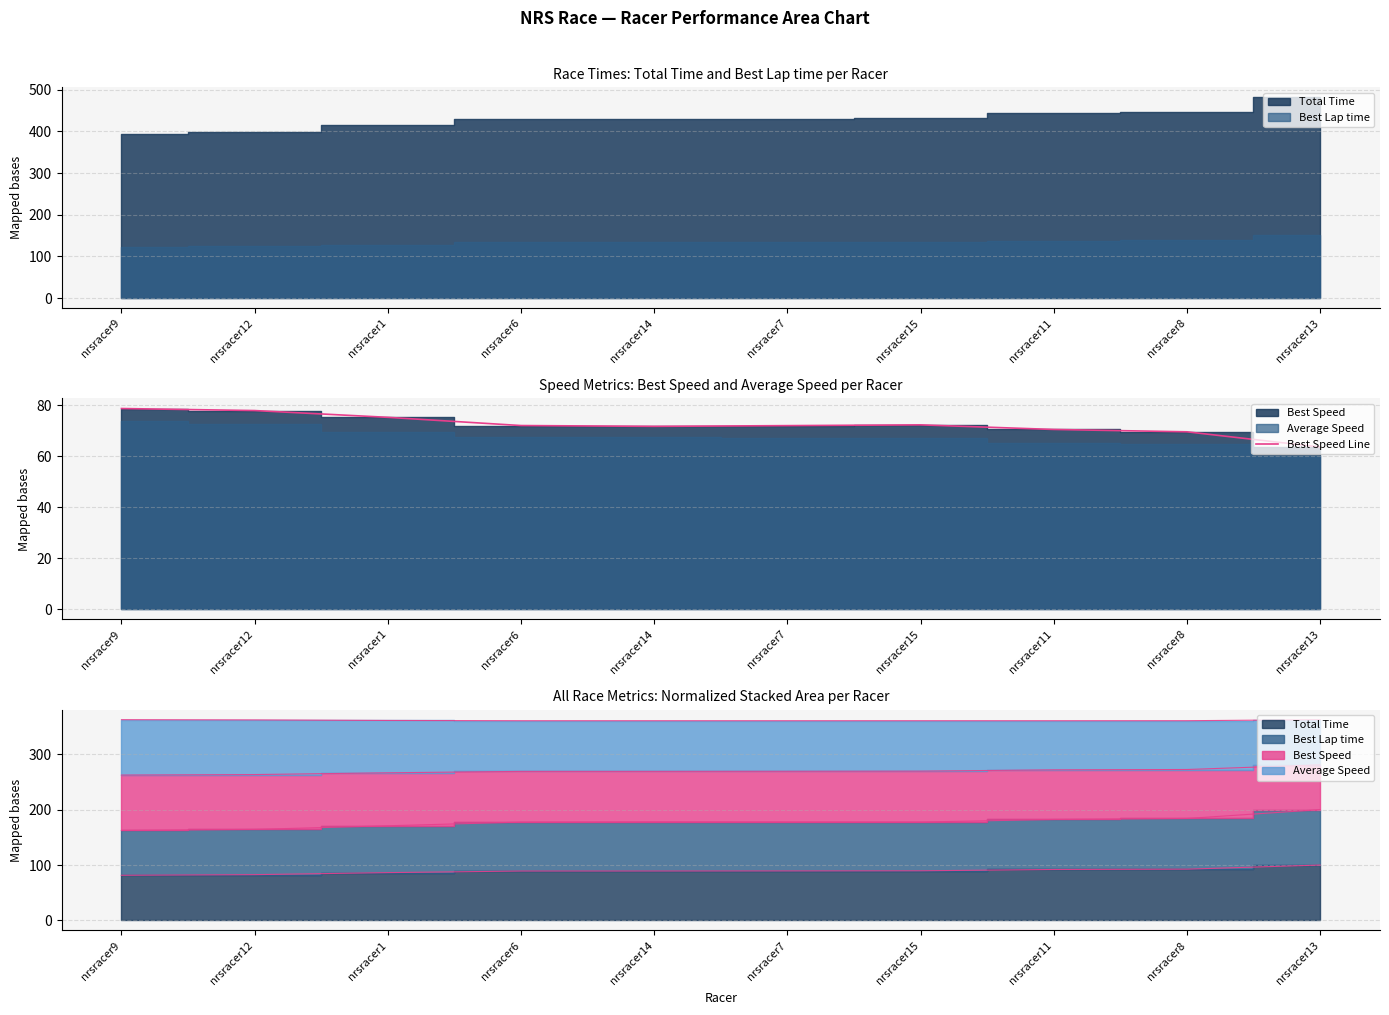

True or false: the data has more than 1 interior local peaks.

False